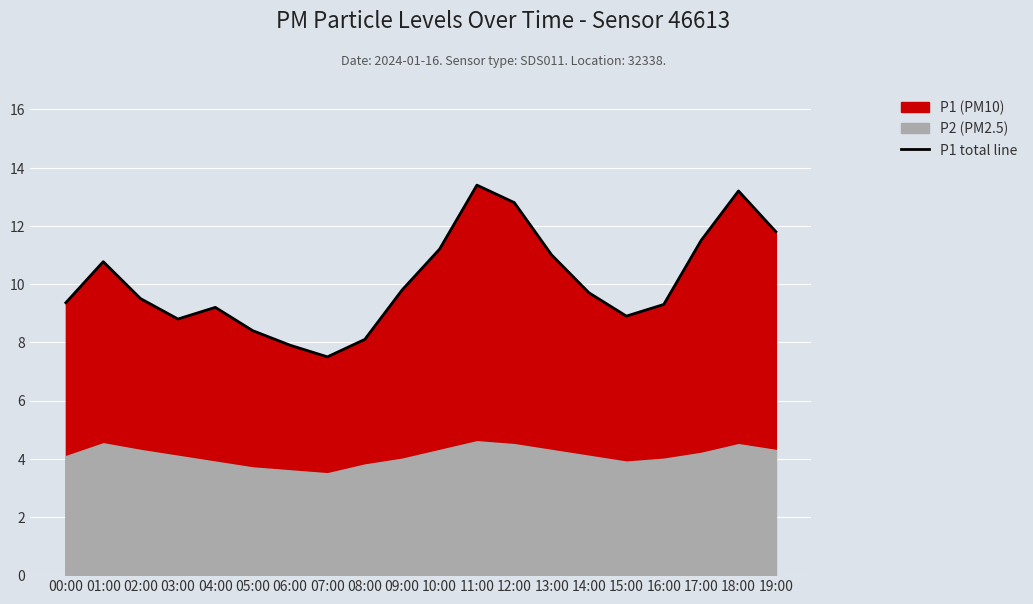

What is the label of the 14th point from the left?

13:00